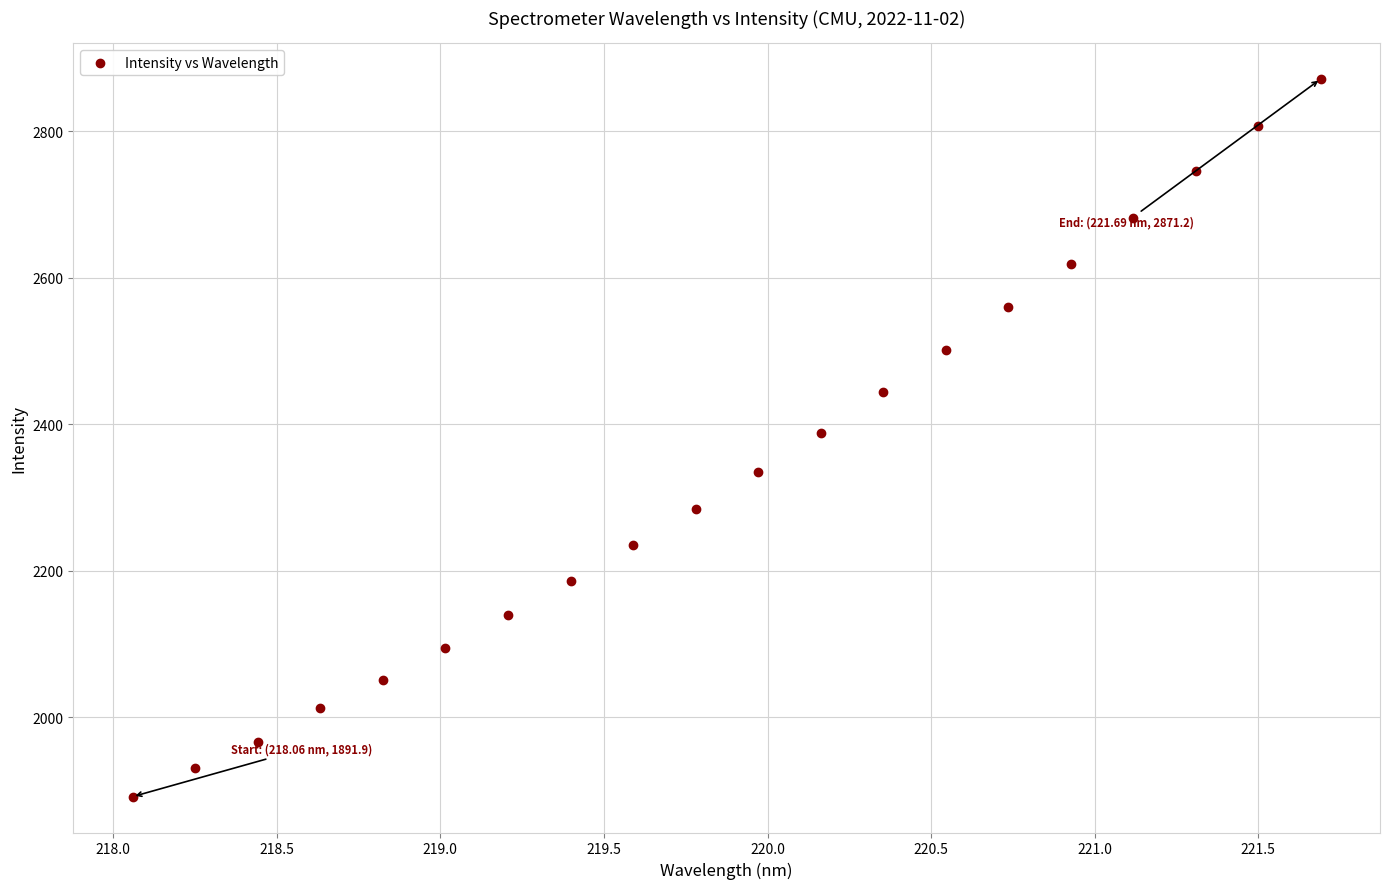

What is the range of Y values (max minus min)?

979.3